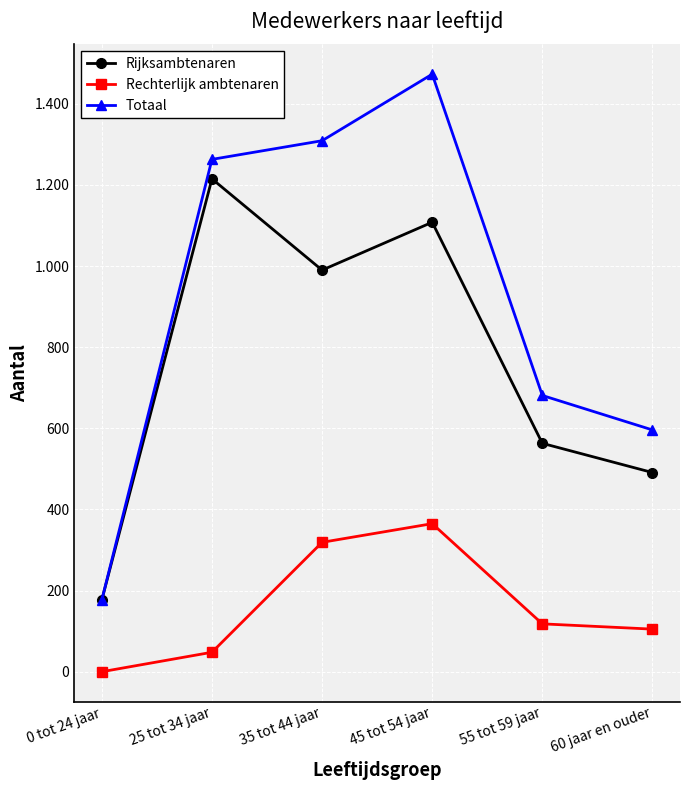

Reading right to left, what are all the values shown in this chart?

Rijksambtenaren: 60 jaar en ouder=491	55 tot 59 jaar=563	45 tot 54 jaar=1108	35 tot 44 jaar=990	25 tot 34 jaar=1215	0 tot 24 jaar=177
Rechterlijk ambtenaren: 60 jaar en ouder=105	55 tot 59 jaar=118	45 tot 54 jaar=365	35 tot 44 jaar=319	25 tot 34 jaar=48	0 tot 24 jaar=0
Totaal: 60 jaar en ouder=596	55 tot 59 jaar=681	45 tot 54 jaar=1473	35 tot 44 jaar=1309	25 tot 34 jaar=1263	0 tot 24 jaar=177